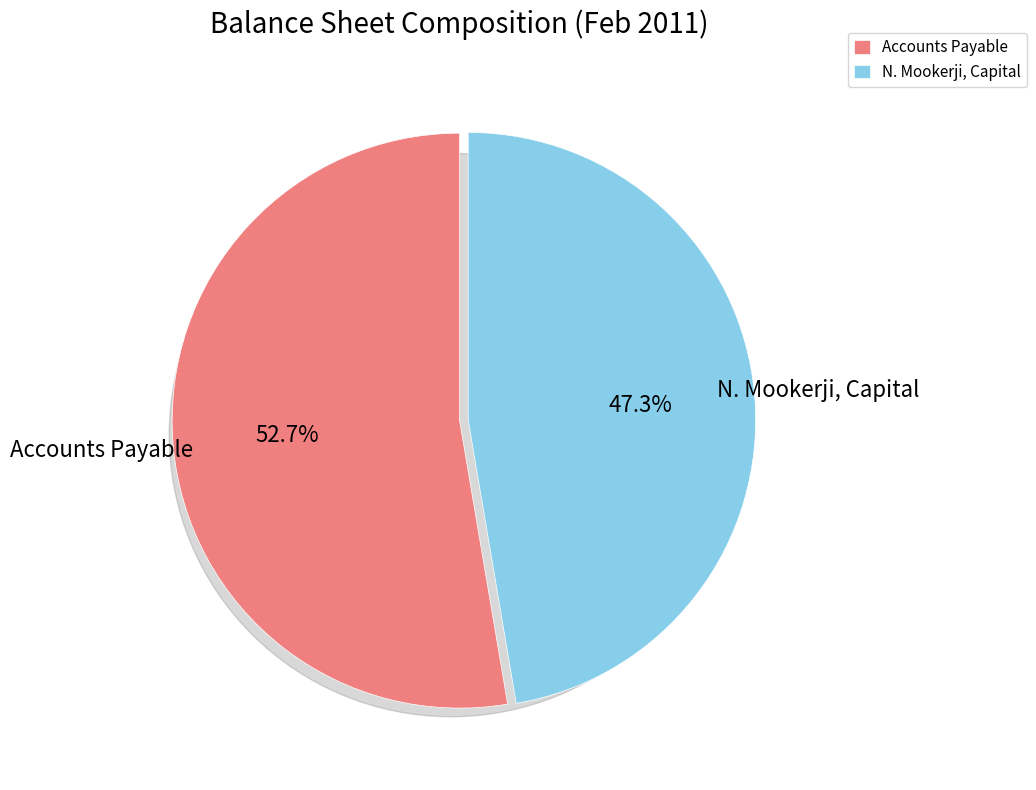

The N. Mookerji, Capital slice represents 62% of the pie. True or false?

False